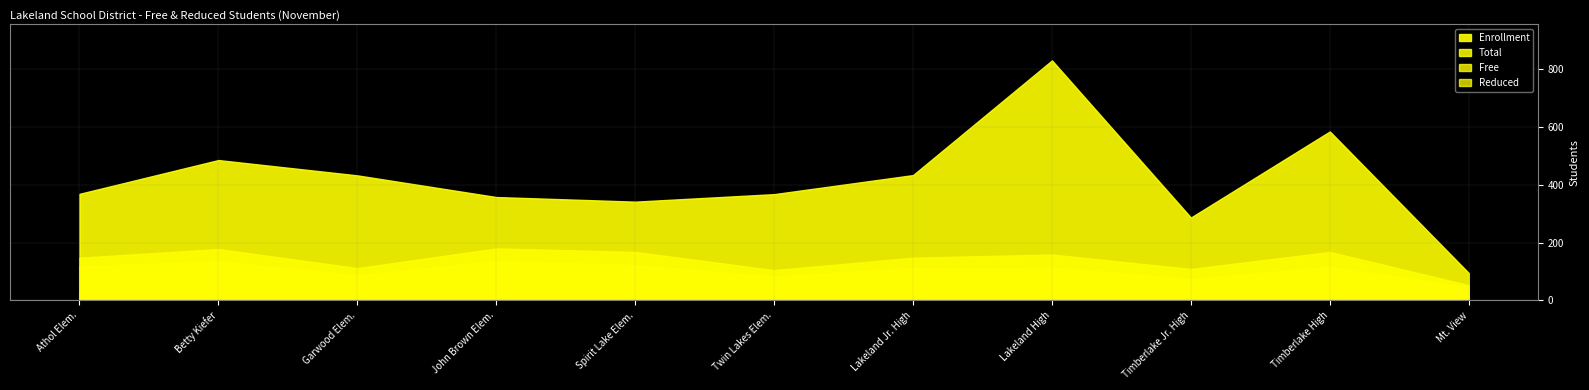

Is it true that Total equals 89 at Mt. View?

False